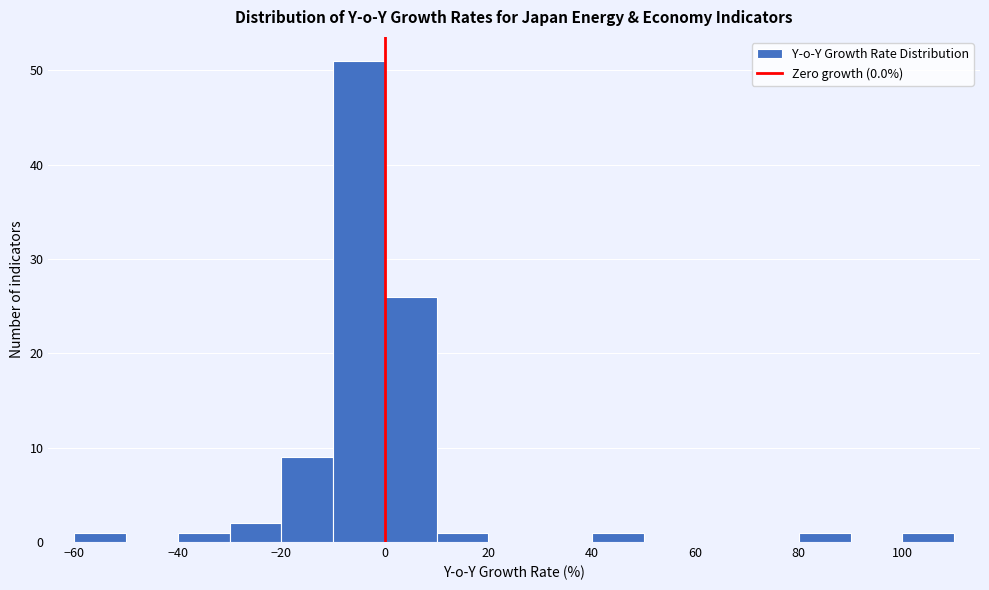

Reading left to right, list every bar in this chart as the range it spans on the x-axis followed by its height. The values are not printed on the chart, so give them approximately, as read against the axis.

-60 to -50: 1
-50 to -40: 0
-40 to -30: 1
-30 to -20: 2
-20 to -10: 9
-10 to 0: 51
0 to 10: 26
10 to 20: 1
20 to 30: 0
30 to 40: 0
40 to 50: 1
50 to 60: 0
60 to 70: 0
70 to 80: 0
80 to 90: 1
90 to 100: 0
100 to 110: 1